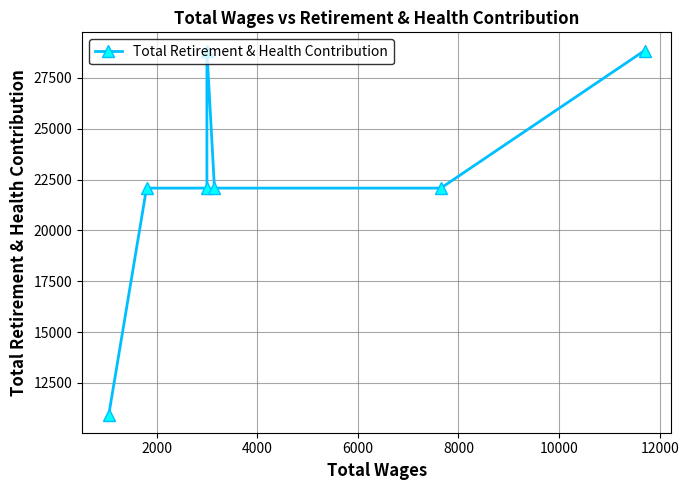

True or false: the data has more than 1 interior local peaks.

False